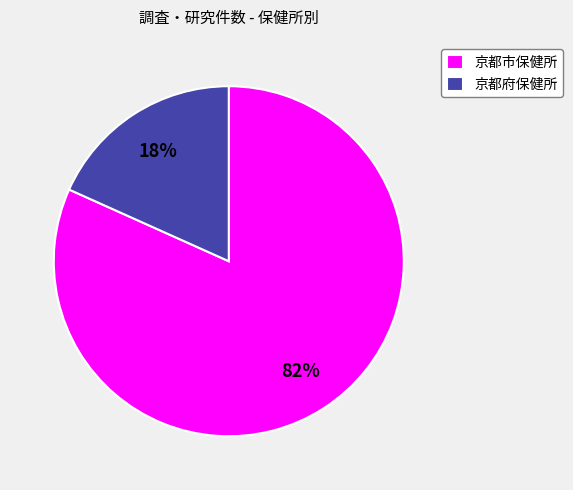

Is it true that 京都府保健所 is 4% of the pie?

False